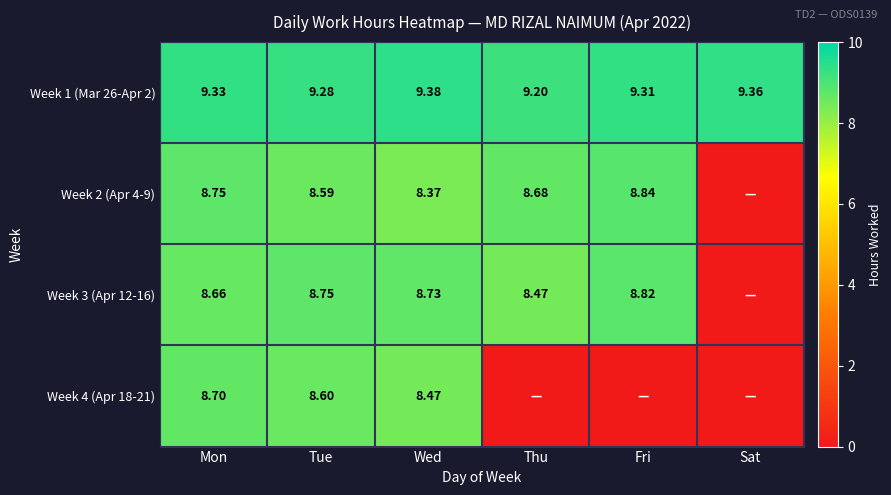

The Week 3 (Apr 12-16) series shows 5.2 at Mon. True or false?

False